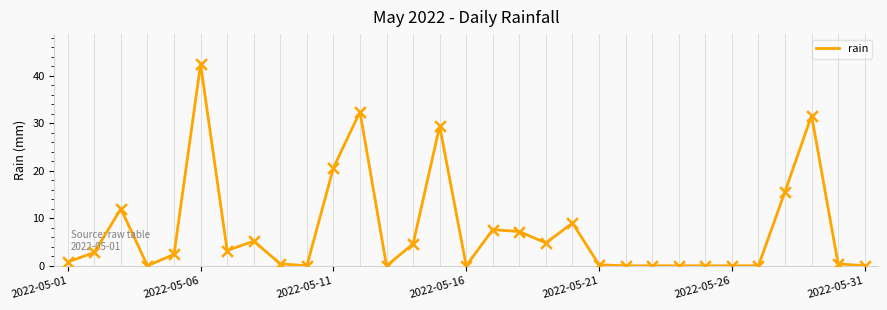

What is the difference between the maximum and minimum values?

42.4